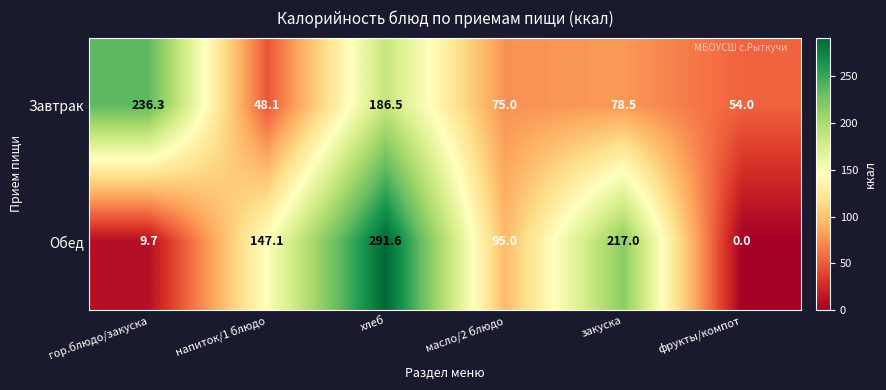

How many distinct data groups are displayed?

2